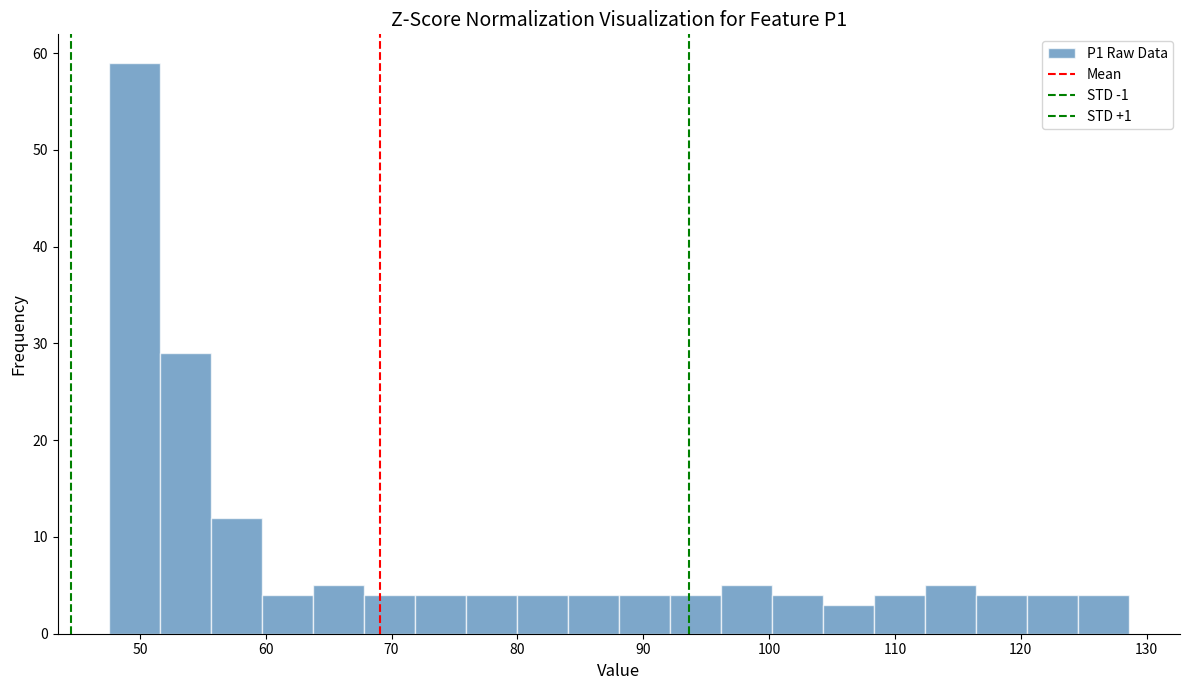

Reading left to right, transcribe this chart: for each bar, give the range it covers on the x-axis and its height. Neither the bar edges nor the heights are printed on the chart, so give them approximately, as read against the axes.

48 to 52: 59
52 to 56: 29
56 to 60: 12
60 to 64: 4
64 to 68: 5
68 to 72: 4
72 to 76: 4
76 to 80: 4
80 to 84: 4
84 to 88: 4
88 to 92: 4
92 to 96: 4
96 to 100: 5
100 to 104: 4
104 to 108: 3
108 to 112: 4
112 to 116: 5
116 to 120: 4
120 to 125: 4
125 to 129: 4